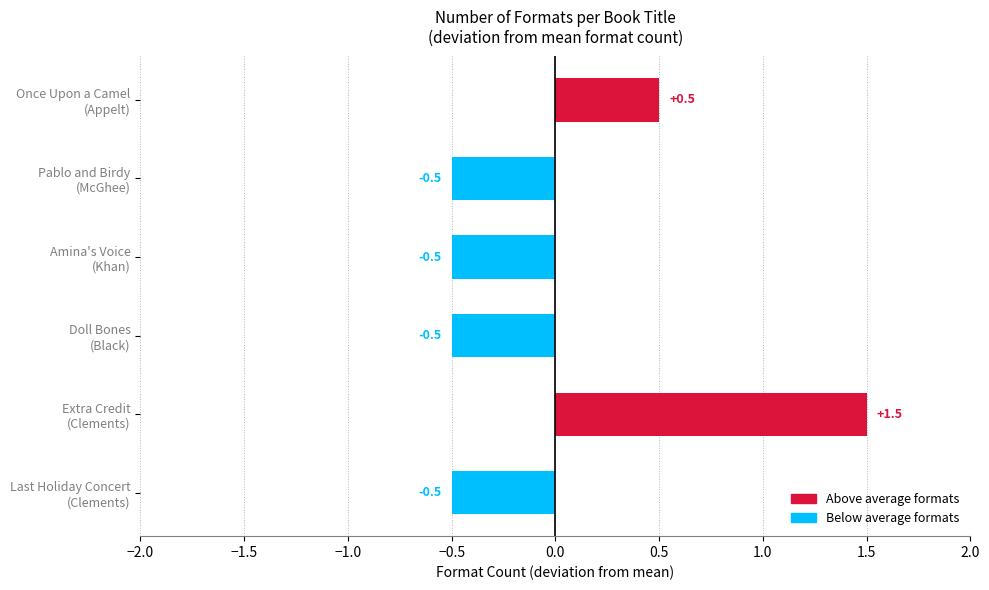

Does the chart contain any negative values?

Yes